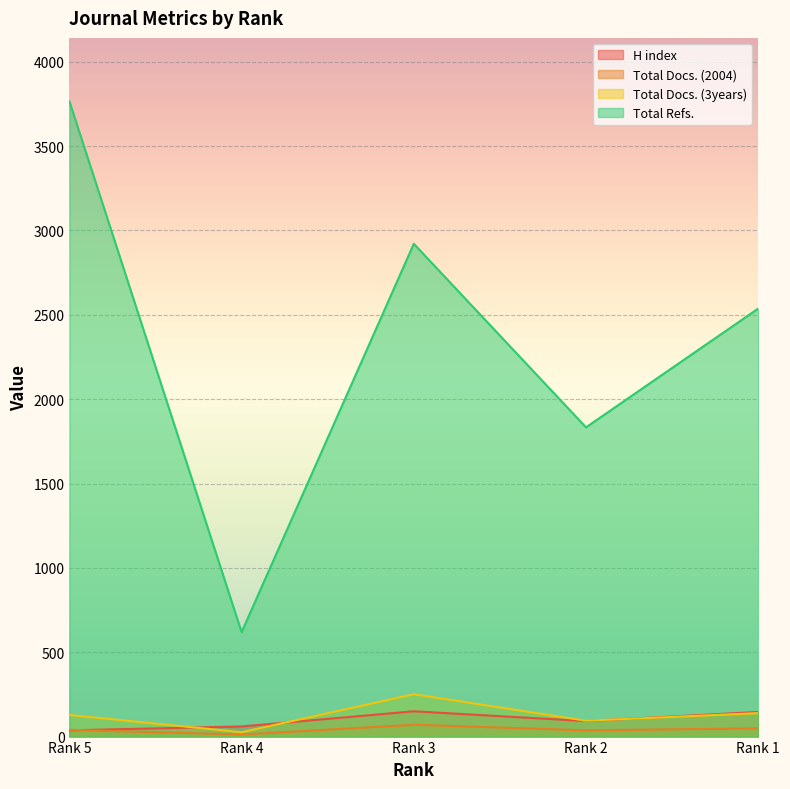

At which label does Total Docs. (3years) reach its peak?

Rank 3